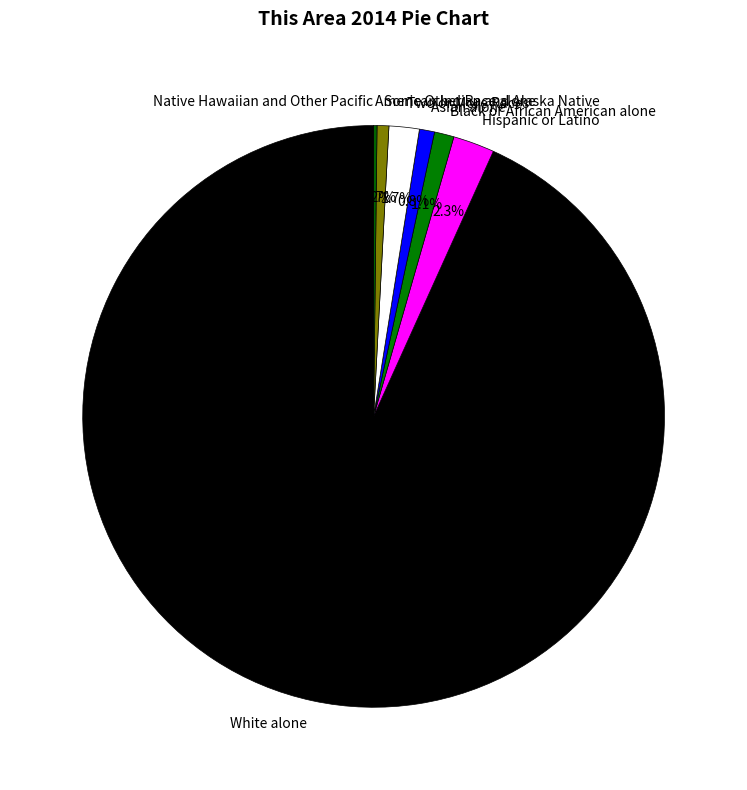

To the nearest percent, what is the difference between the largest and smallest slice percentages?

93%